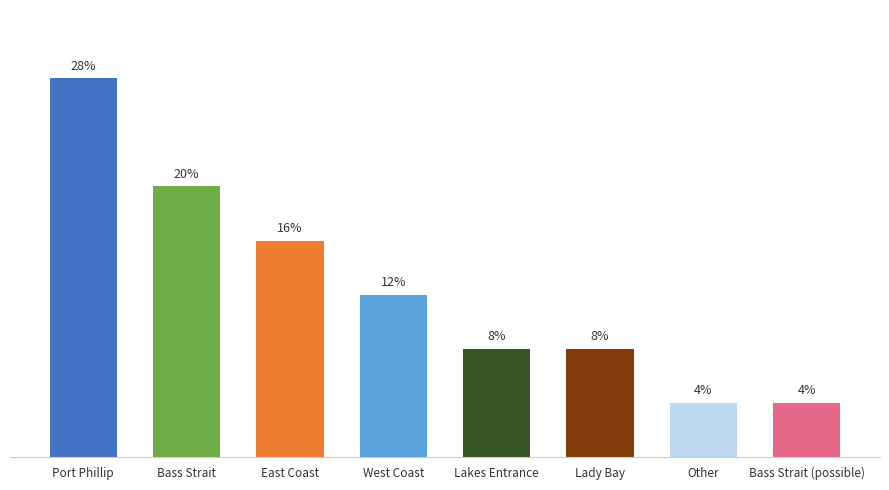

What is the label of the 2nd bar from the right?

Other